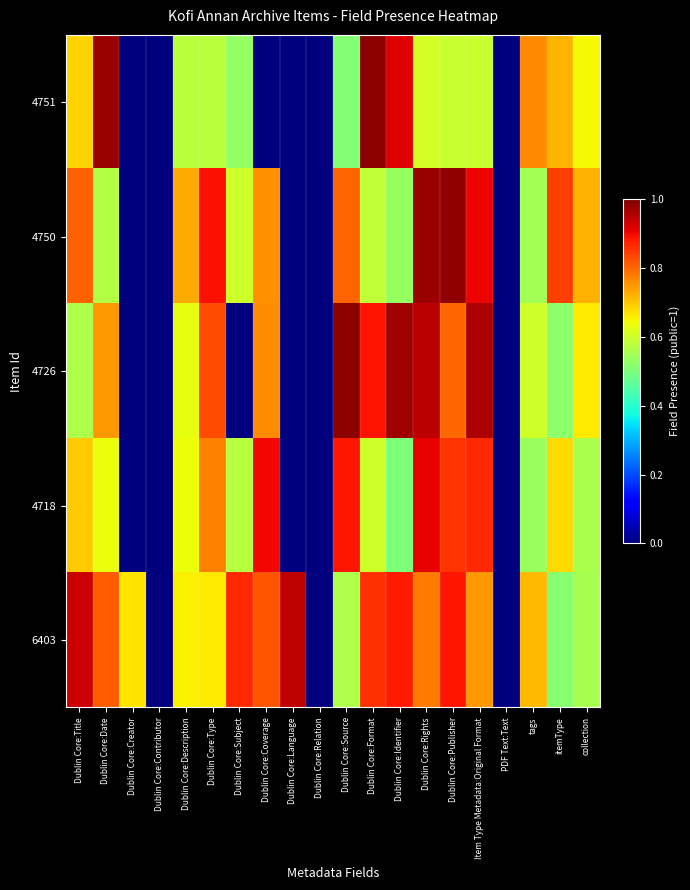

What is the spread (max minus min) of values at Dublin Core:Coverage?

0.9